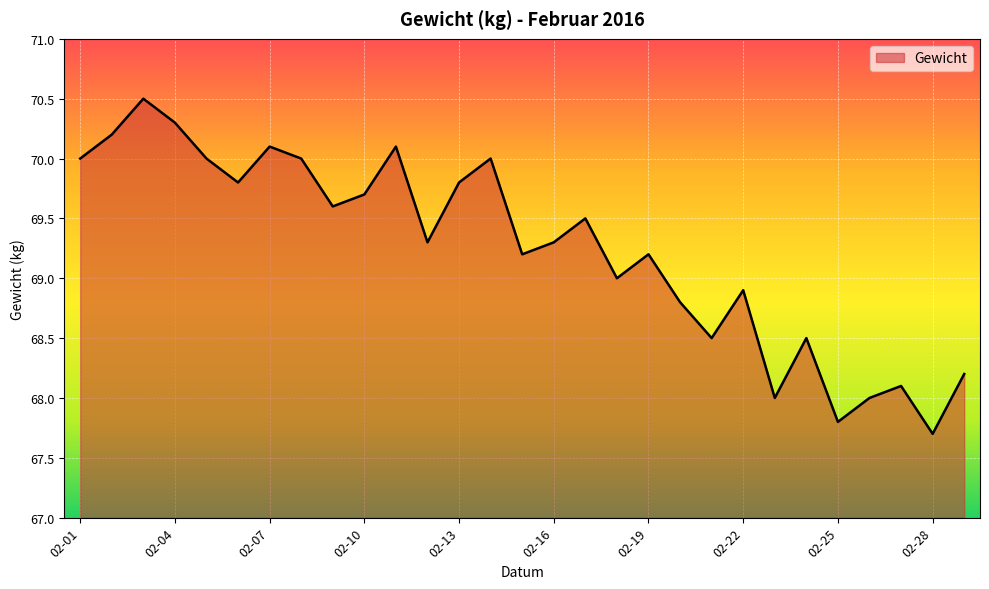

What is the difference between the maximum and minimum values?

2.8